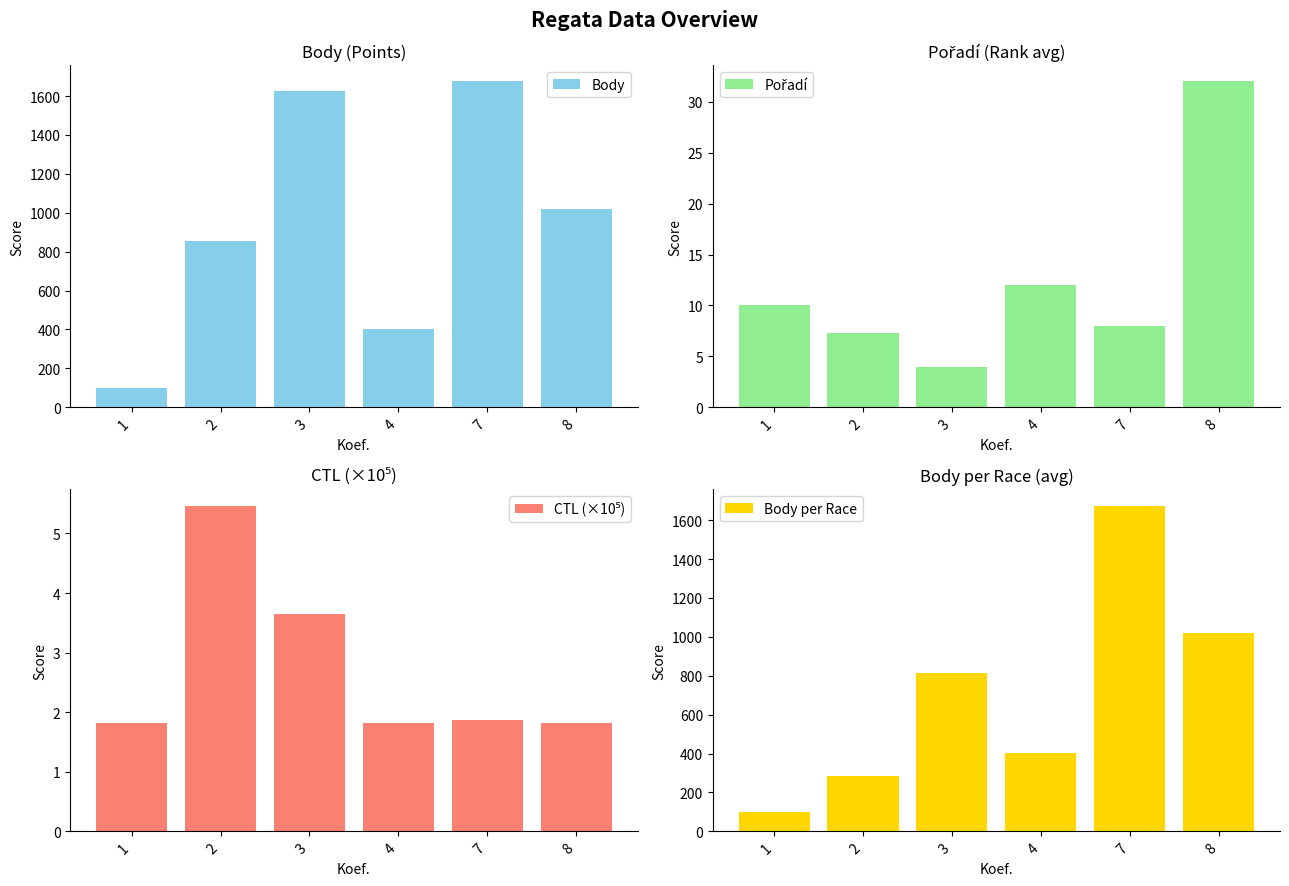

Does the chart contain stacked bars?

No